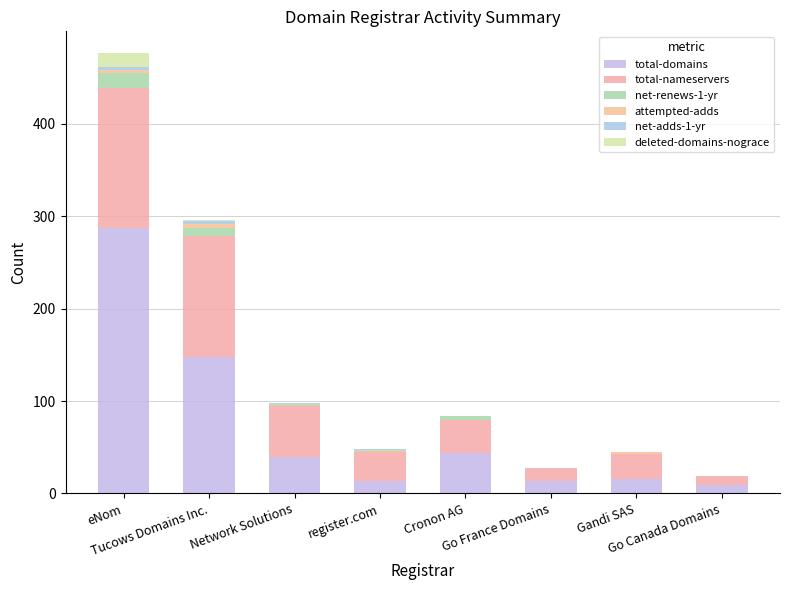

The value of net-adds-1-yr at Go France Domains is 2. True or false?

False